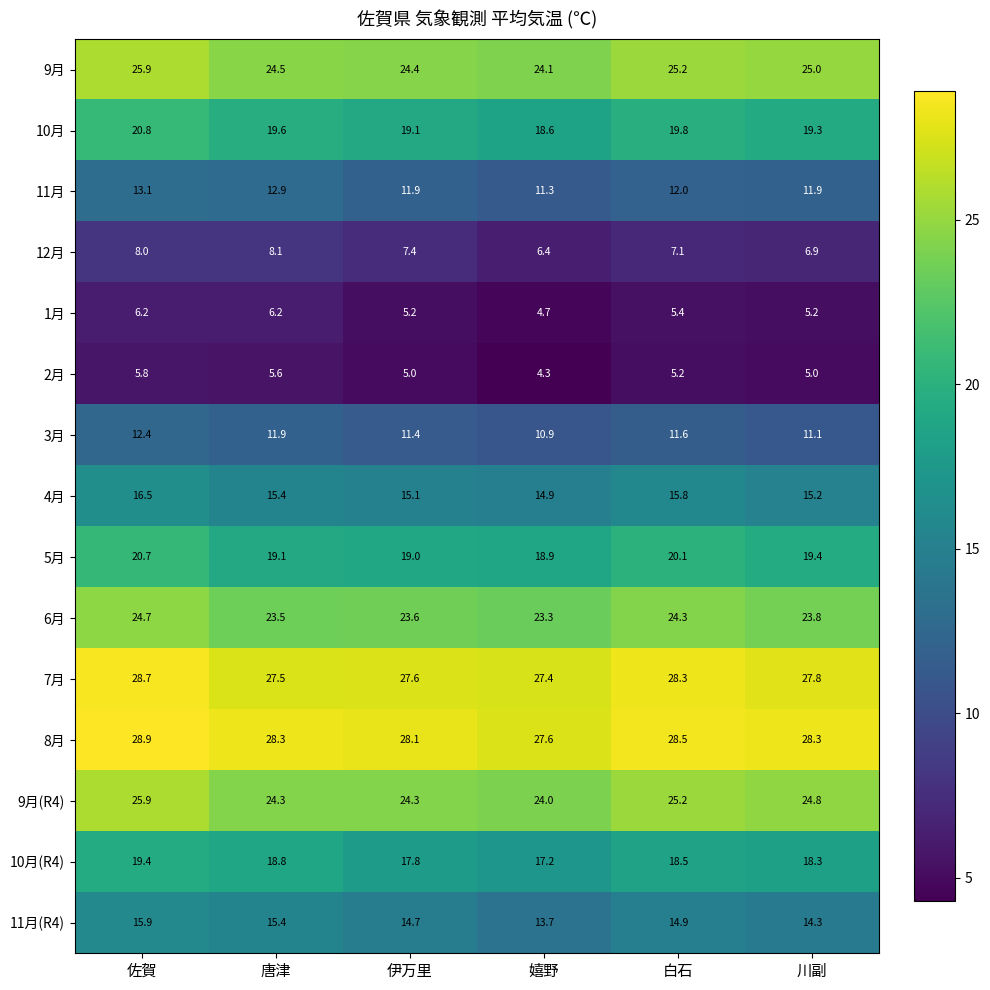

What is the difference between the maximum and second lowest values in the 9月 series?

1.5